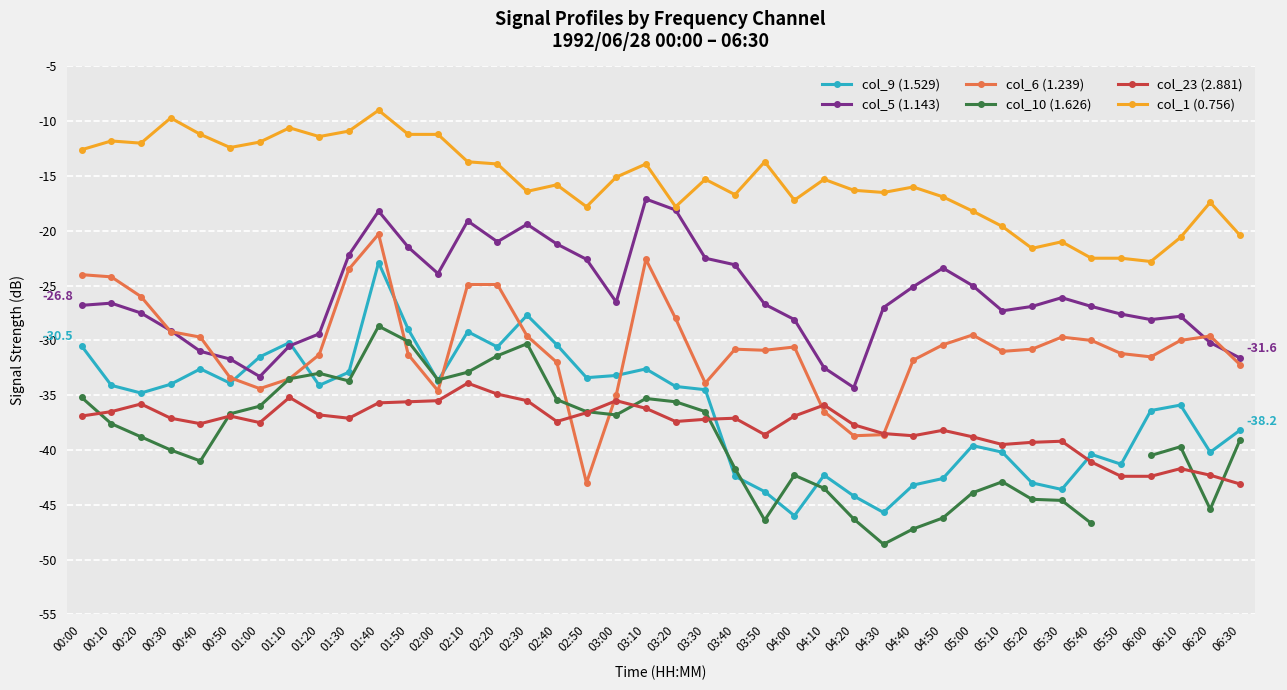

True or false: col_5 (1.143) has more than 0 points higher than both neighbors.

True